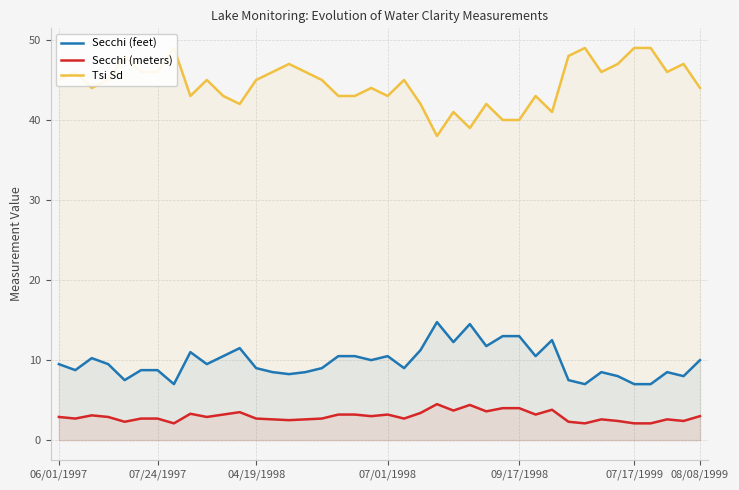

True or false: Secchi (meters) and Secchi (feet) intersect in this chart.

False